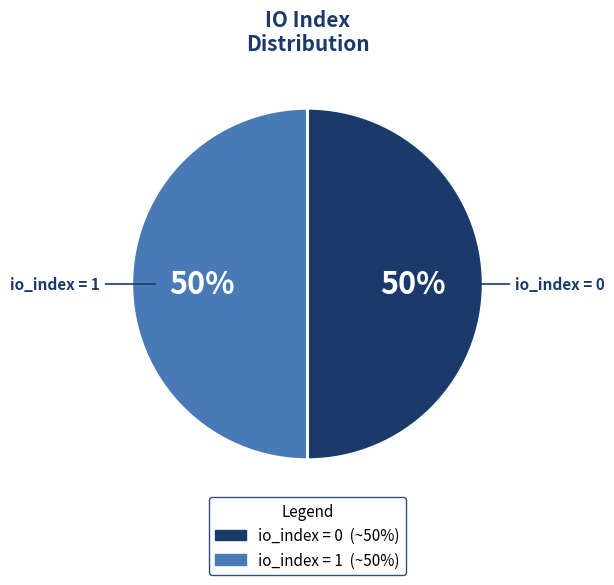

To the nearest percent, what is the average slice percentage?

50%